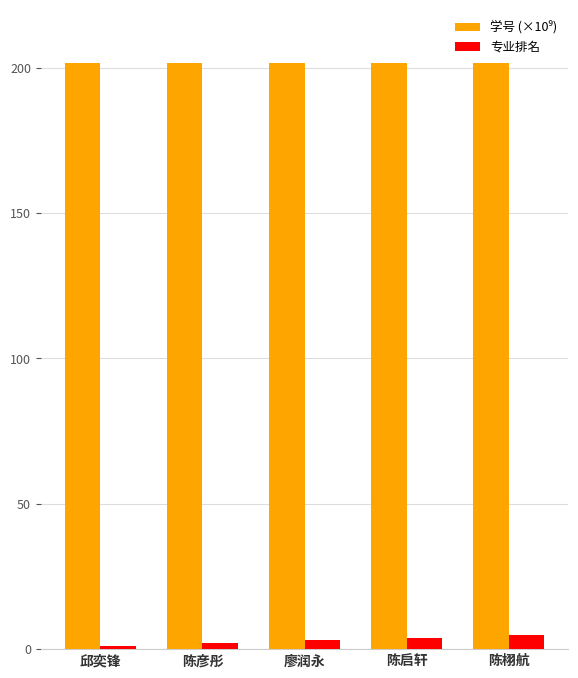

What is the spread (max minus min) of values at 陈栩航?

196.6